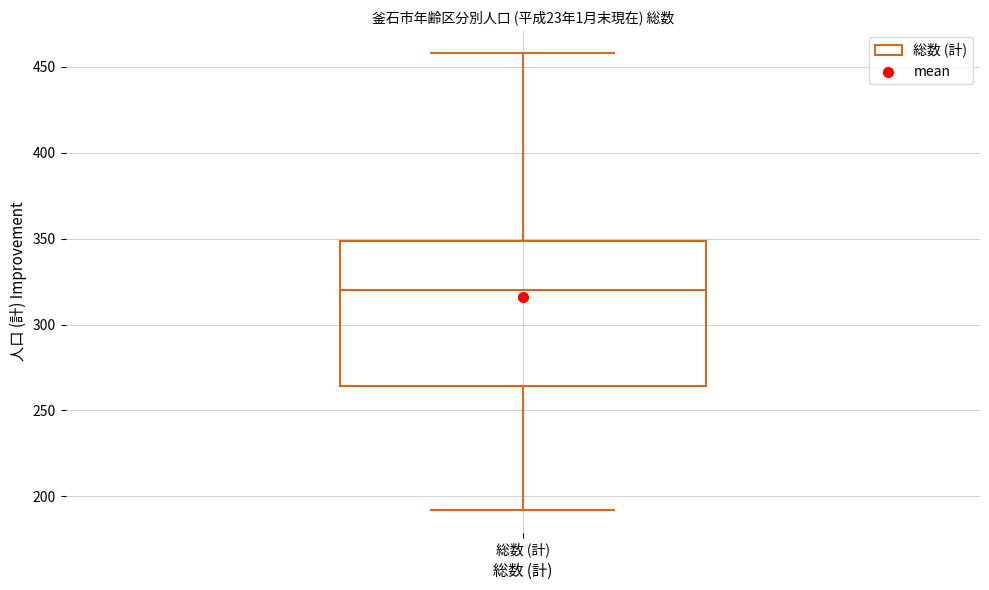

Transcribe this box plot: give where the median line is, the range the box spans, and where the two whiskers end, as read against the y-axis. The values are not printed on the chart, so give them approximately, as read against the axis.

median 320, box 265 to 350, whiskers 190 to 460